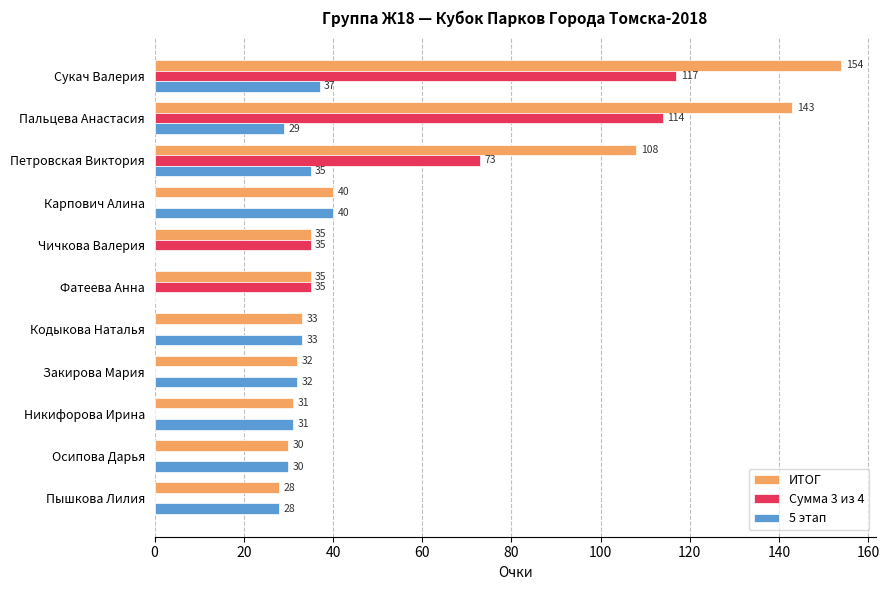

Which series changed the most between Сукач Валерия and Пышкова Лилия?

ИТОГ